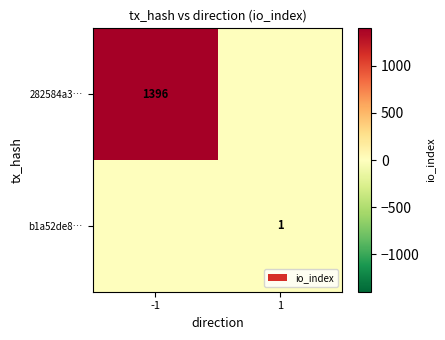

True or false: 282584a3… has a value of 2258 at -1.

False